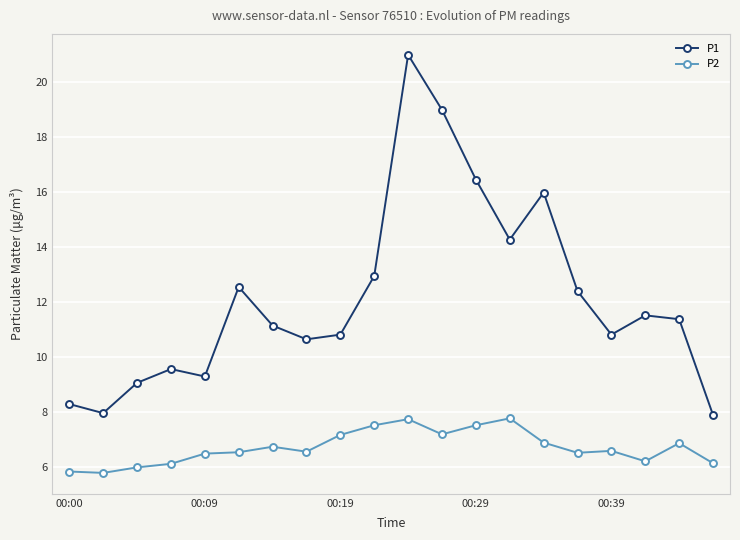

How many lines are shown in the chart?

2